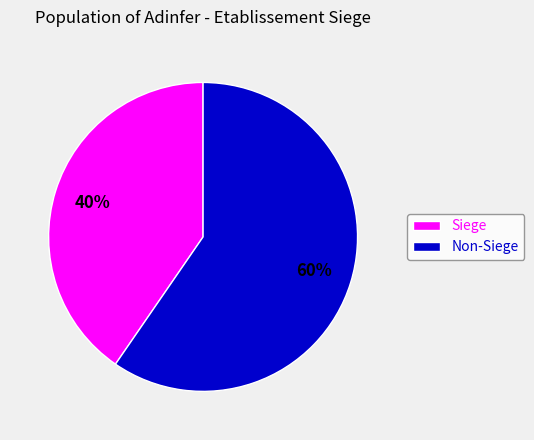

What is the ratio of the value at Siege to the value at Non-Siege?

0.7